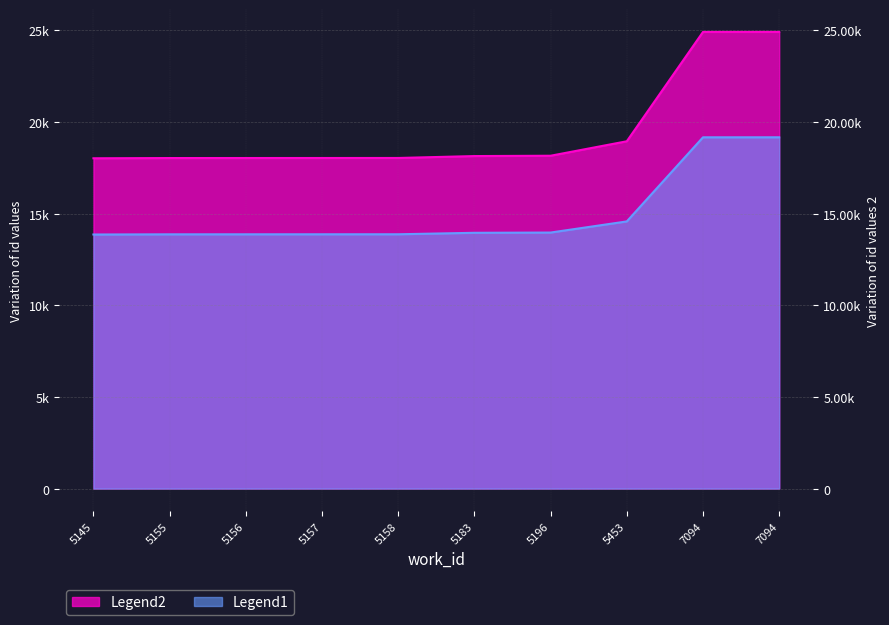

Is it true that Legend2 equals 19165.0 at 7094?

True